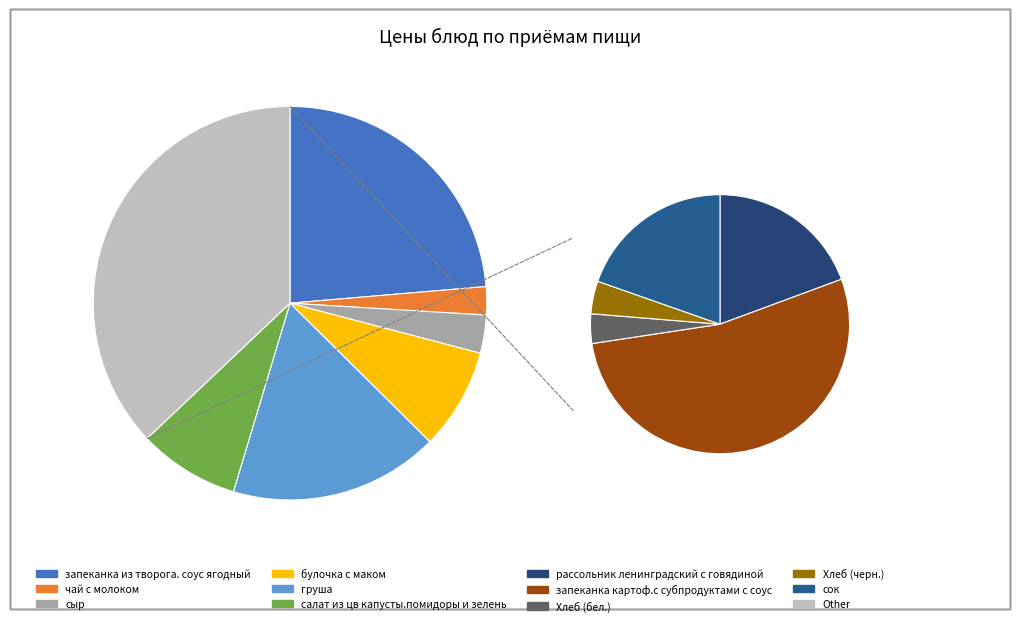

To the nearest percent, what is the difference between the Хлеб (черн.) and салат из цв капусты.помидоры и зелень slice percentages?

7%